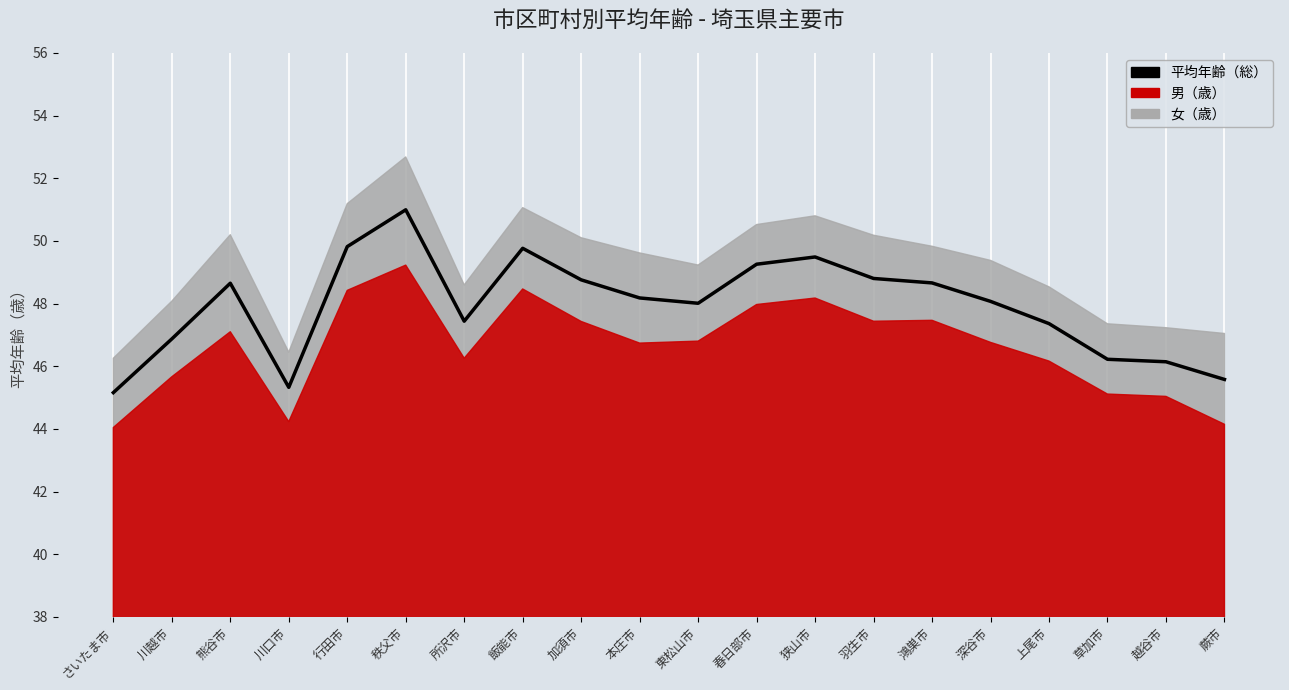

What is the sum of all values?

958.6